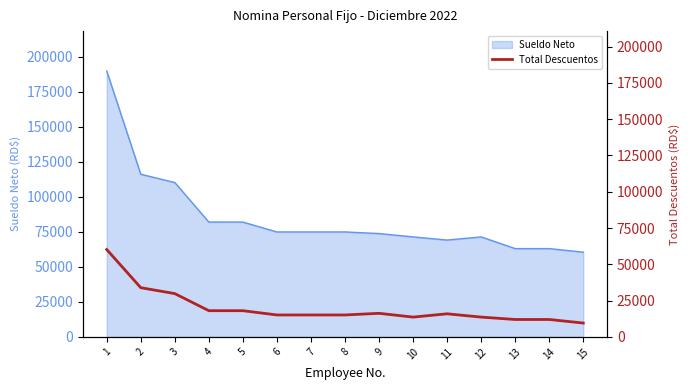

What is the highest value of the Sueldo Neto series?

189803.0